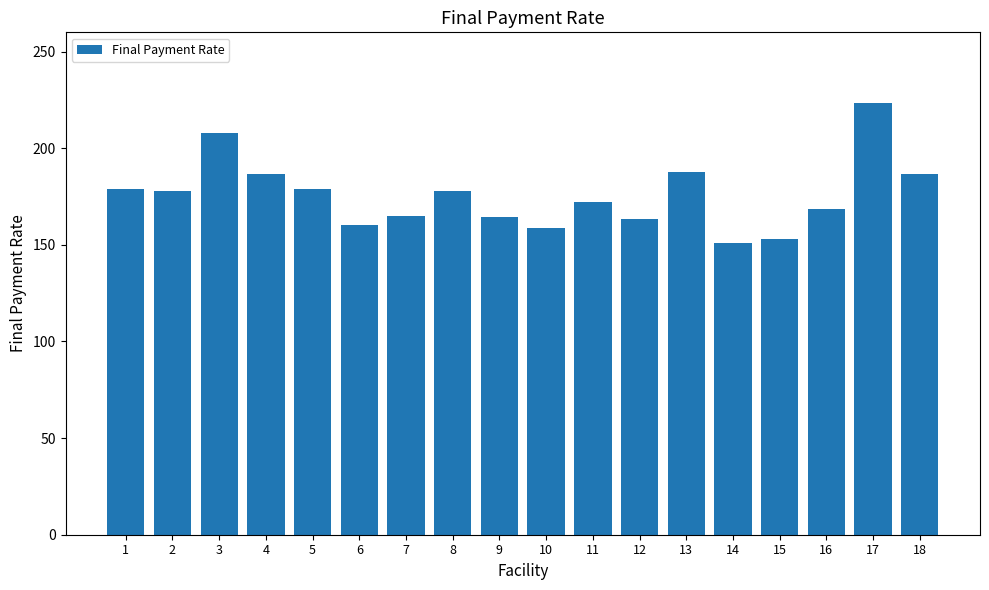

The value at 13 is 38.1. True or false?

False